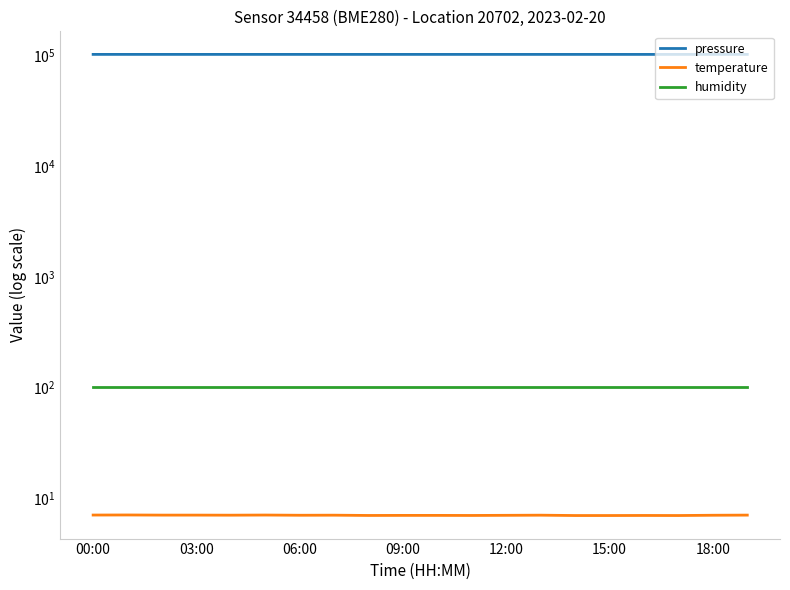

What is the sum of all pressure values?

2049980.4